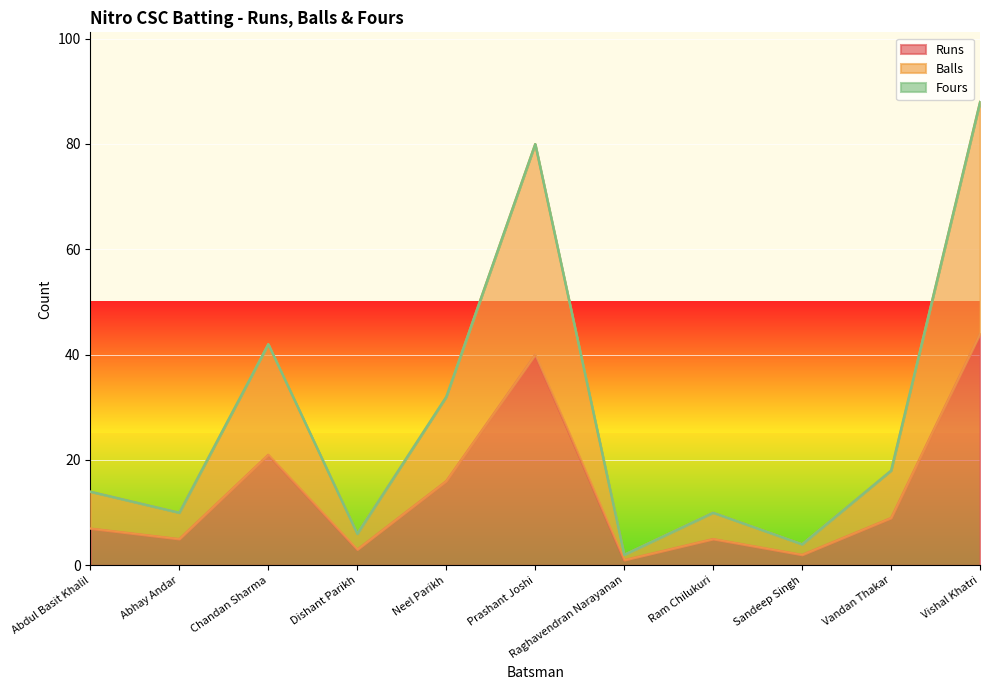

Where is Balls nearest to the value 45?

Chandan Sharma